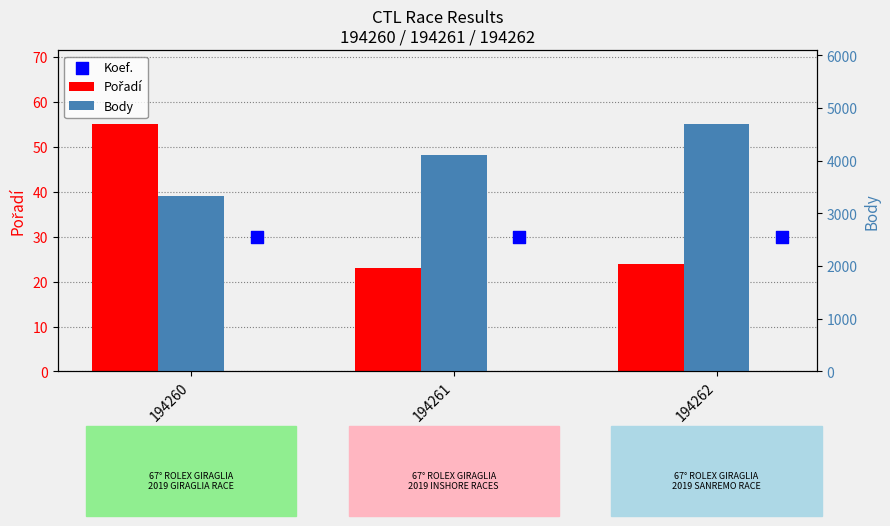

Which series contains the highest Y value?

Body